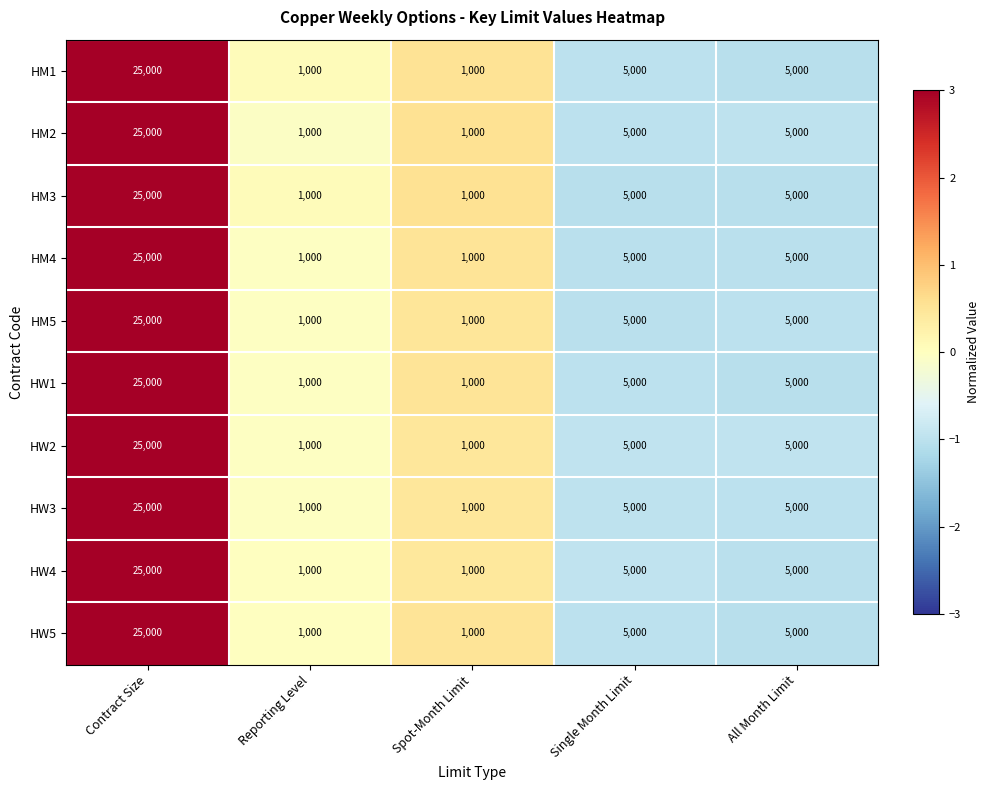

What is the difference between the maximum and minimum values in the HW5 series?

24000